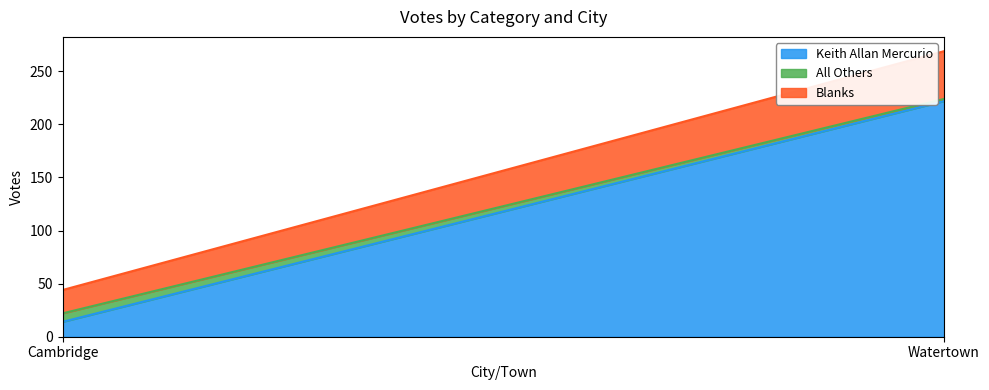

What is the value of the All Others point at the 2nd from the left?

2